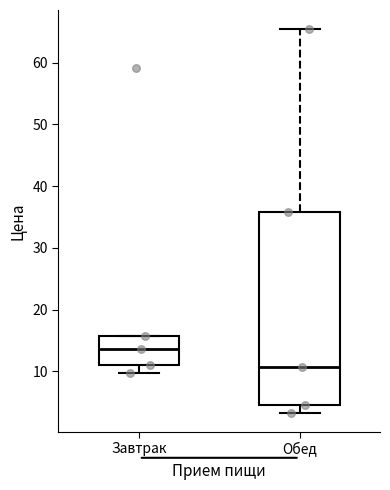

Reading left to right, transcribe this box plot: for each box, give where its median line is, the range the box spans, and where its two whiskers end, as read against the y-axis. The values are not printed on the chart, so give them approximately, as read against the axis.

Завтрак: median 14, box 11 to 16, whiskers 10 to 16
Обед: median 11, box 5 to 36, whiskers 3 to 65